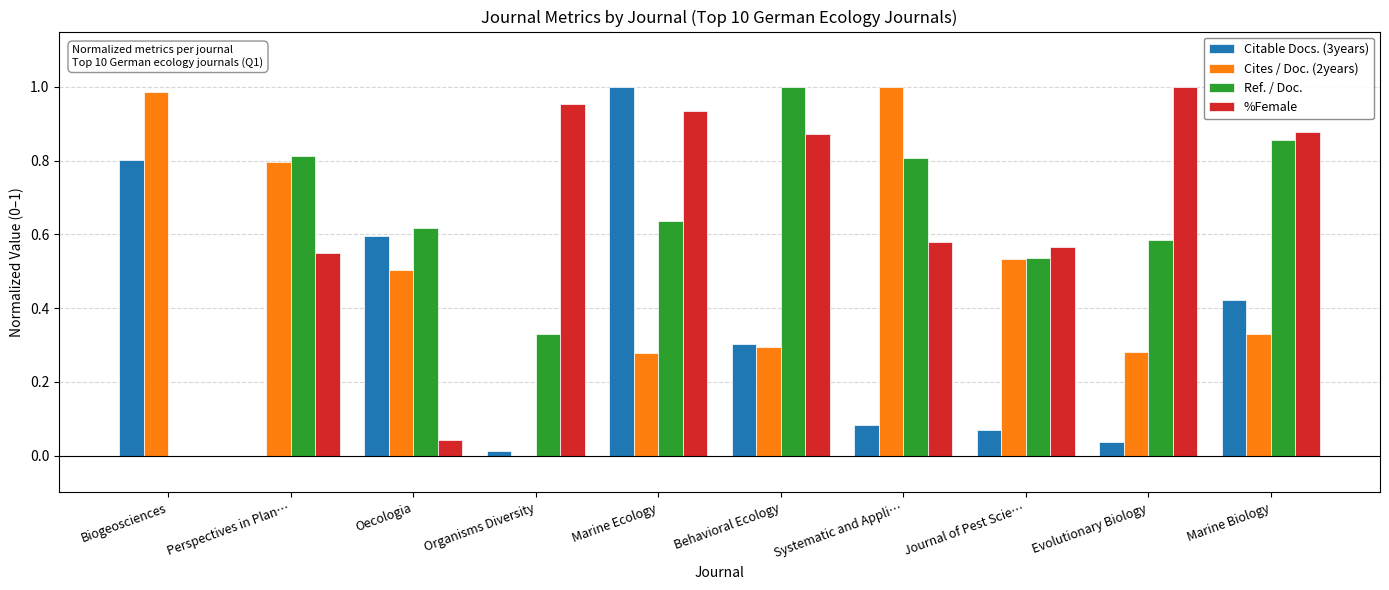

Which series changed the most between Biogeosciences and Behavioral Ecology?

Ref. / Doc.